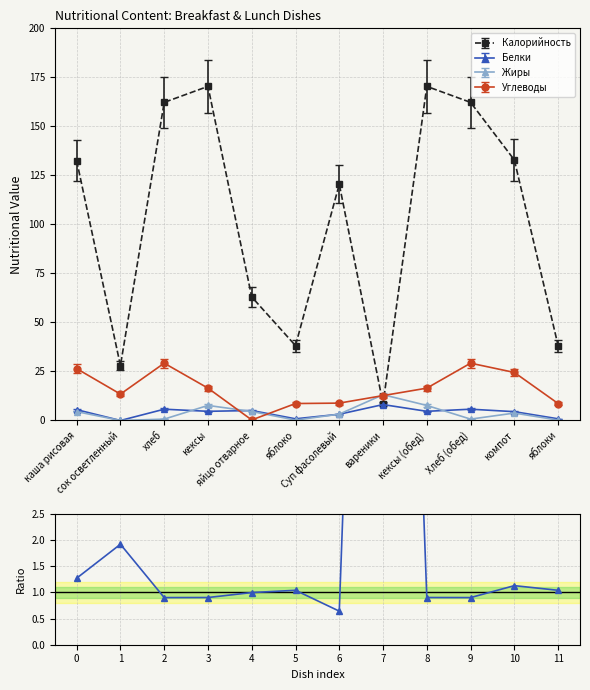

True or false: Жиры has more than 1 interior local peaks.

True